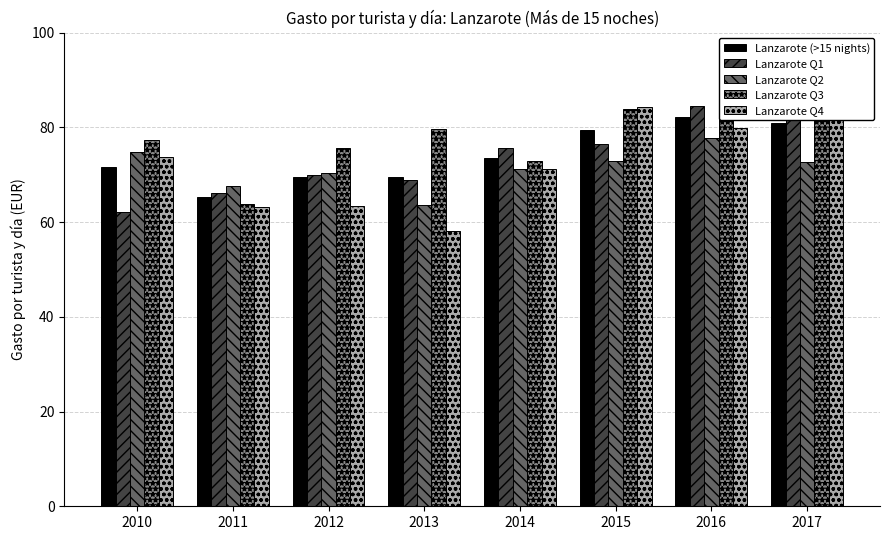

Which series changed the most between 2012 and 2016?

Lanzarote Q4